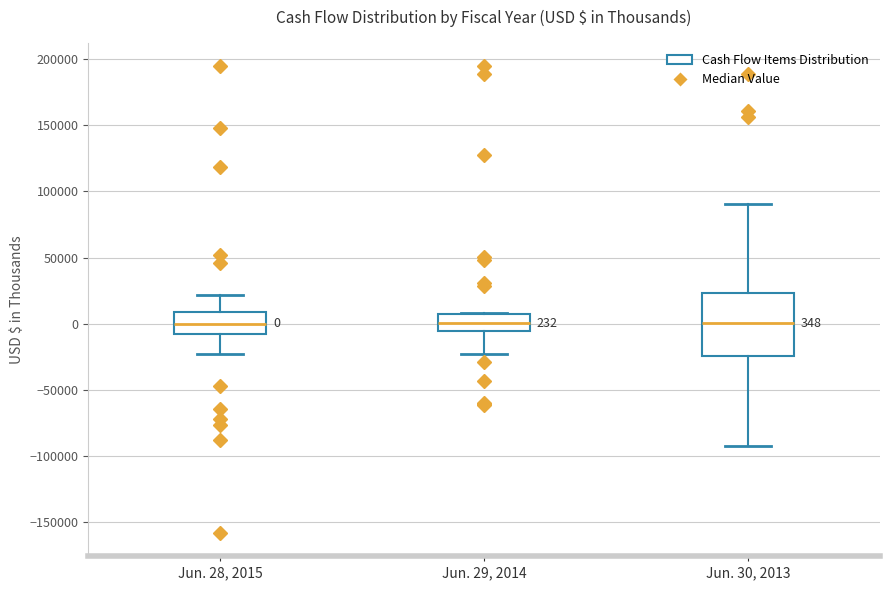

Which box is the tallest, from its lower edge to its upper edge?

Jun. 30, 2013